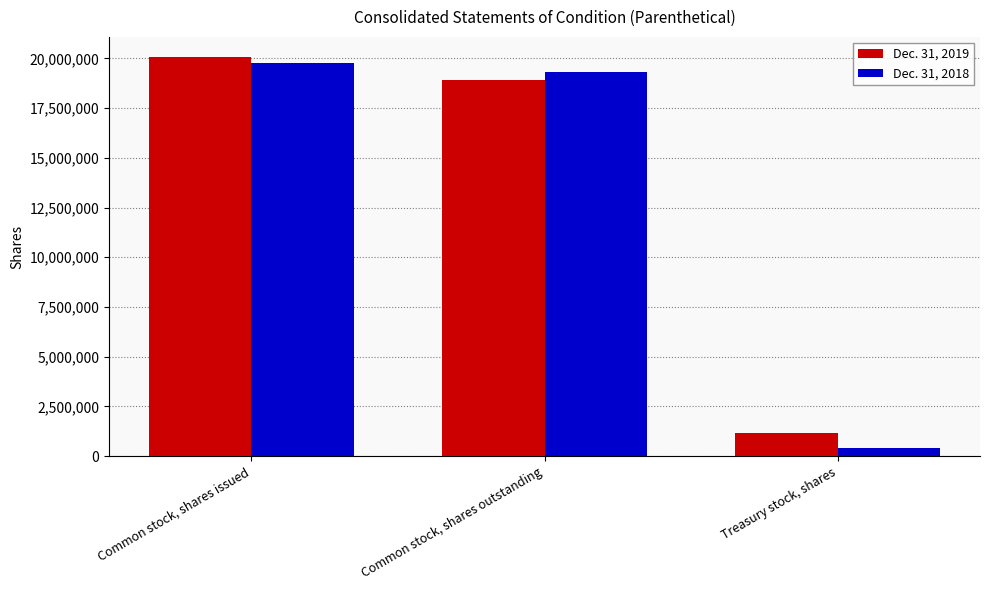

Reading right to left, extract all data points from this chart.

Dec. 31, 2019: Treasury stock, shares=1147956	Common stock, shares outstanding=18926810	Common stock, shares issued=20074766
Dec. 31, 2018: Treasury stock, shares=408178	Common stock, shares outstanding=19337662	Common stock, shares issued=19745840